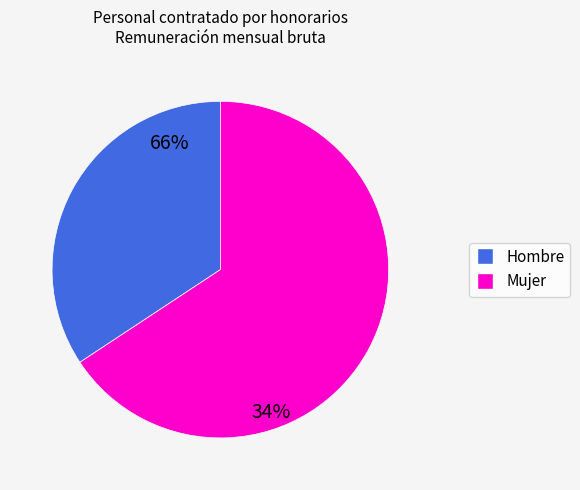

Is it true that JOSE ANTONIO SOTO is 1% of the pie?

False